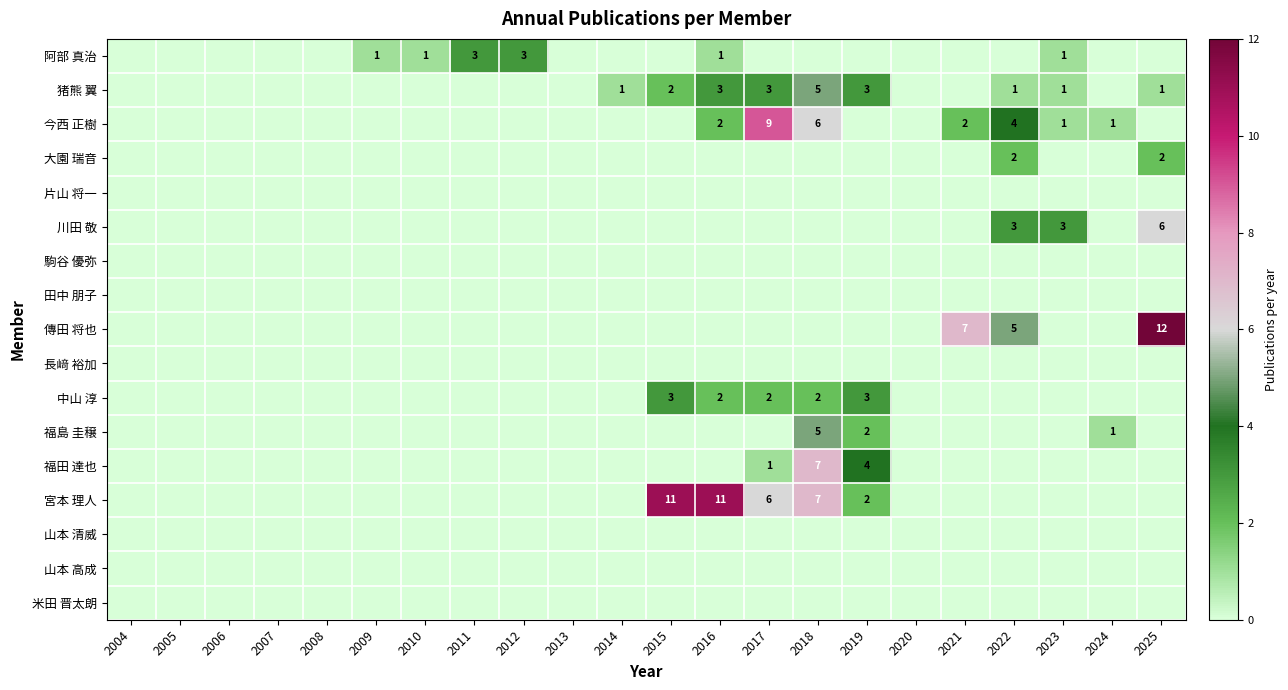

True or false: 今西 正樹 has a value of 6 at 2022.

False